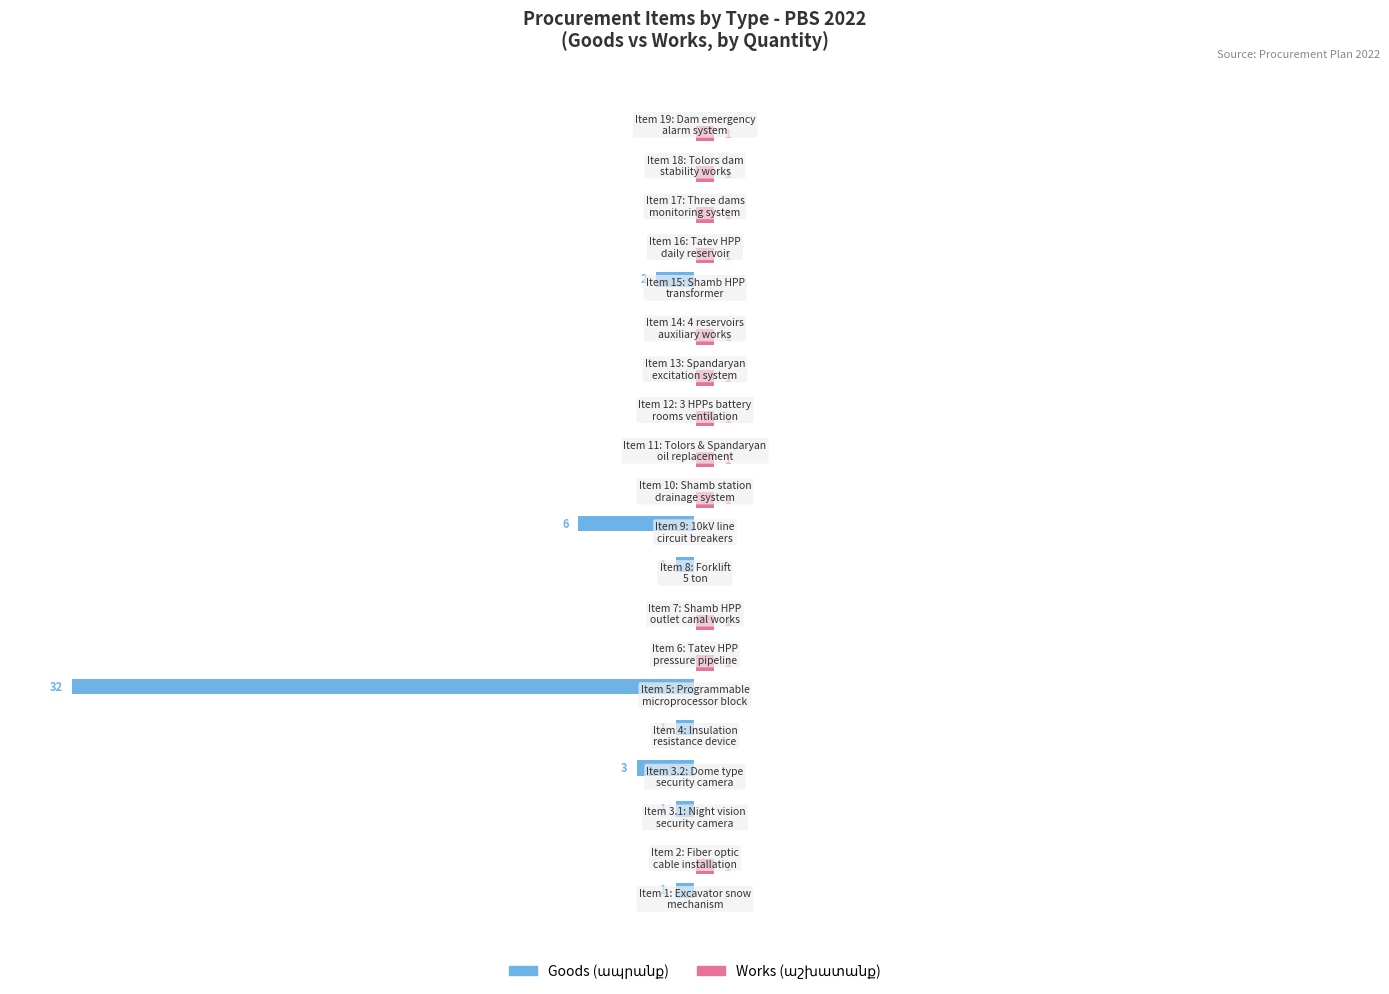

Reading right to left, extract all data points from this chart.

goods: 0.0	0.0	0.0	0.0	-6.2	0.0	0.0	0.0	0.0	0.0	-18.8	-3.1	0.0	0.0	-100.0	-3.1	-9.4	-3.1	0.0	-3.1
works: 3.1	3.1	3.1	3.1	0.0	3.1	3.1	3.1	3.1	3.1	0.0	0.0	3.1	3.1	0.0	0.0	0.0	0.0	3.1	0.0